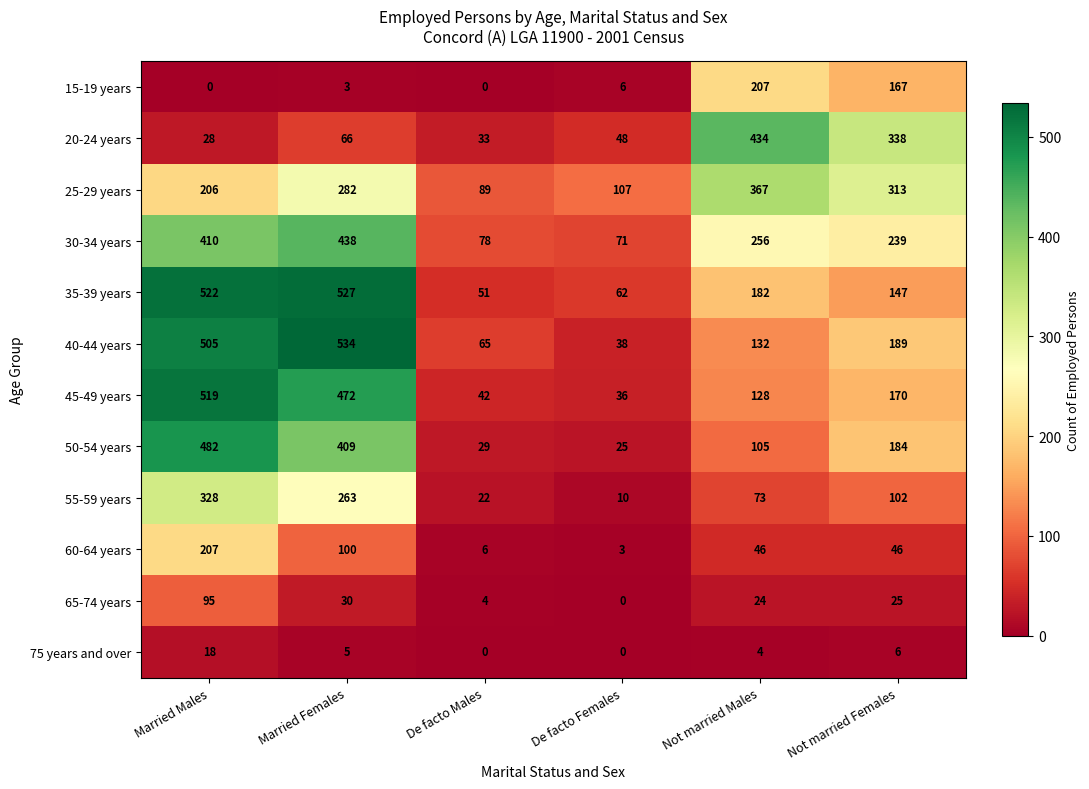

What is the difference between the maximum and minimum values in the 65-74 years series?

95